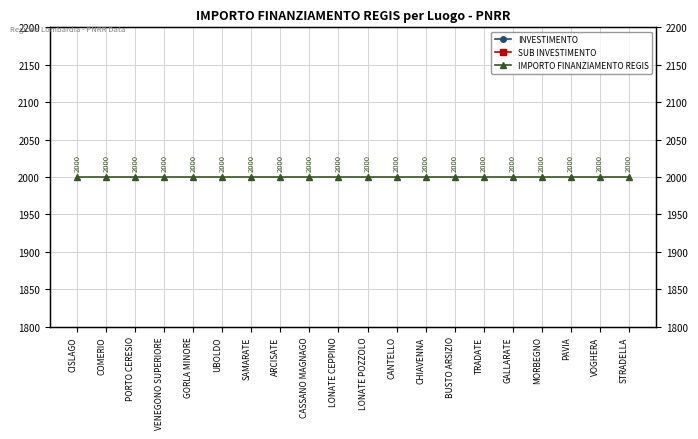

What is the average value of the IMPORTO FINANZIAMENTO REGIS series?

2000.0